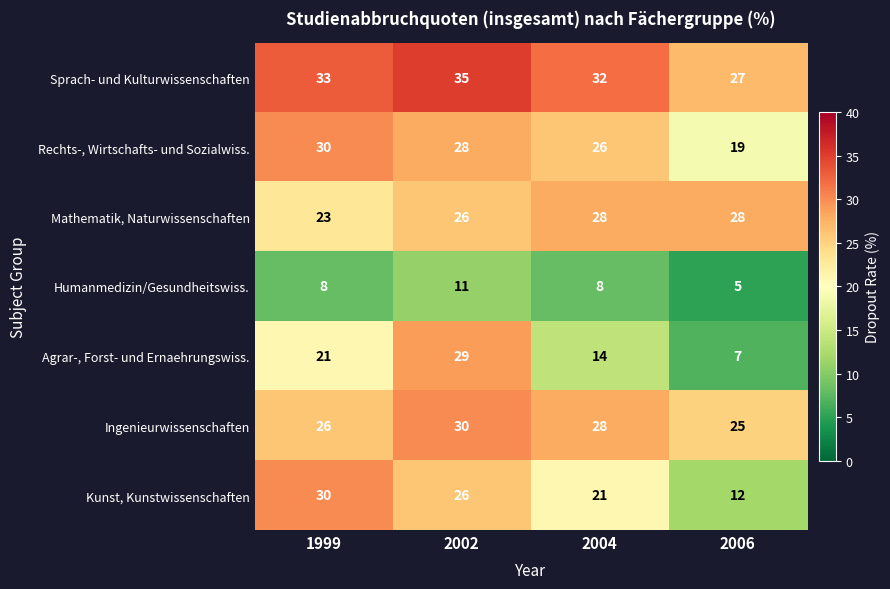

The Rechts-, Wirtschafts- und Sozialwiss. series shows 26 at 2004. True or false?

True